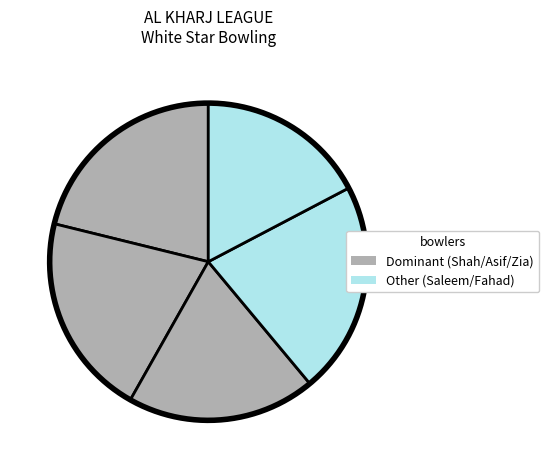

To the nearest percent, what is the difference between the largest and smallest slice percentages?

4%